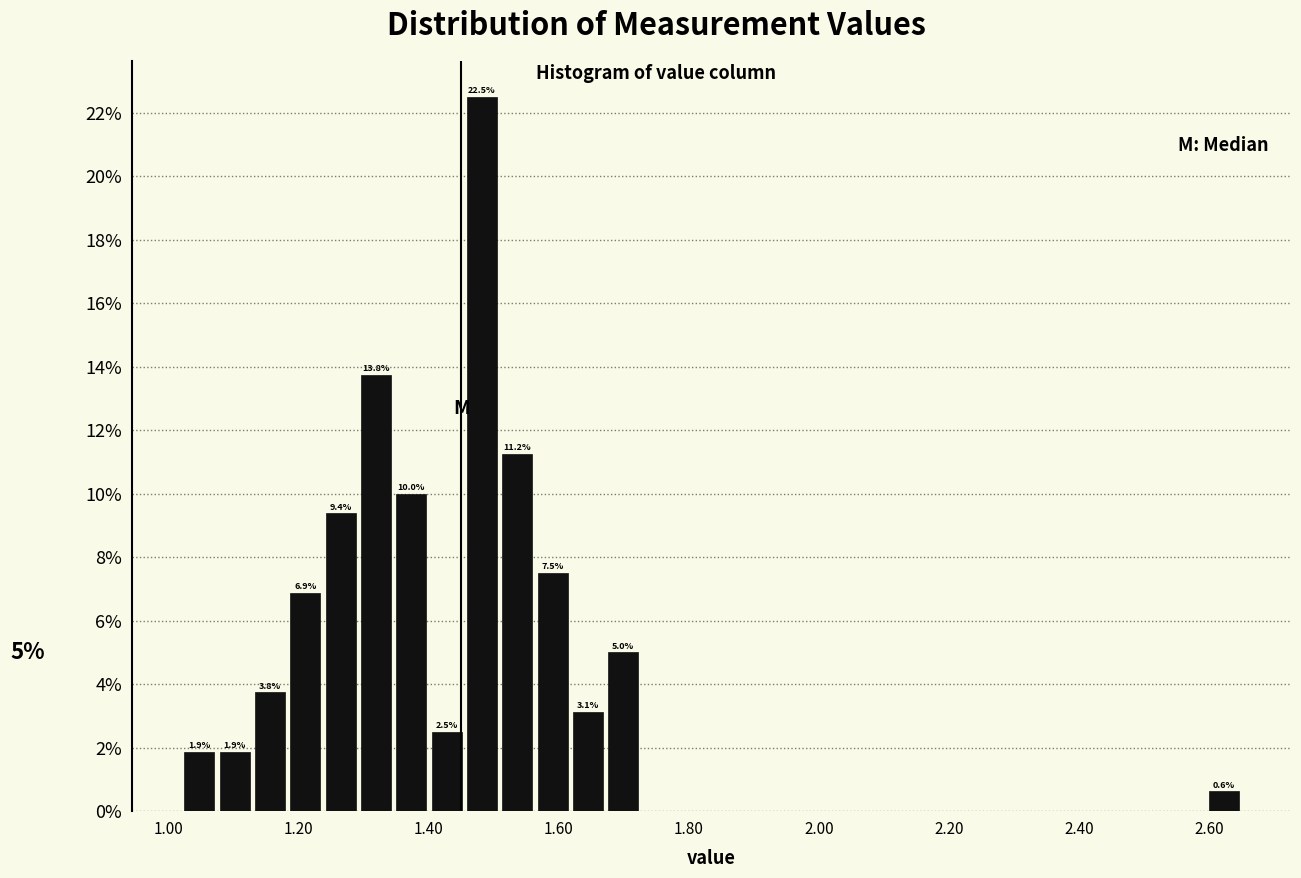

Read against the x-axis, roughly where is the centre of the tallest bar?

1.48